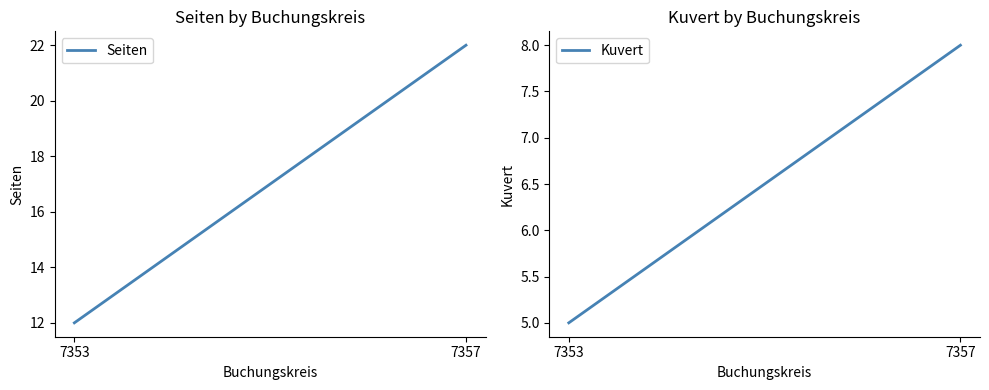

What is the average value of the Kuvert series?

6